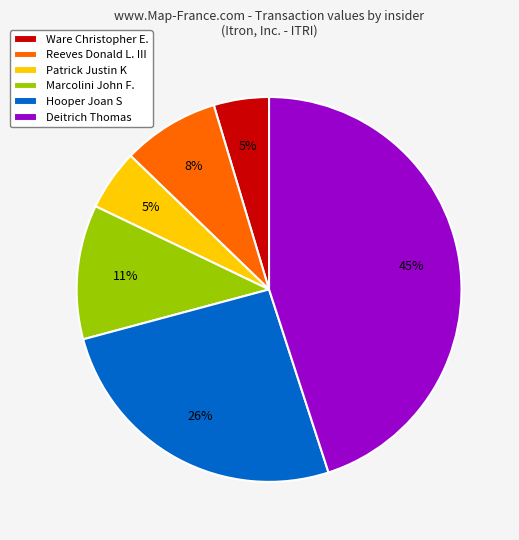

To the nearest percent, what is the difference between the Reeves Donald L. III and Patrick Justin K slice percentages?

3%